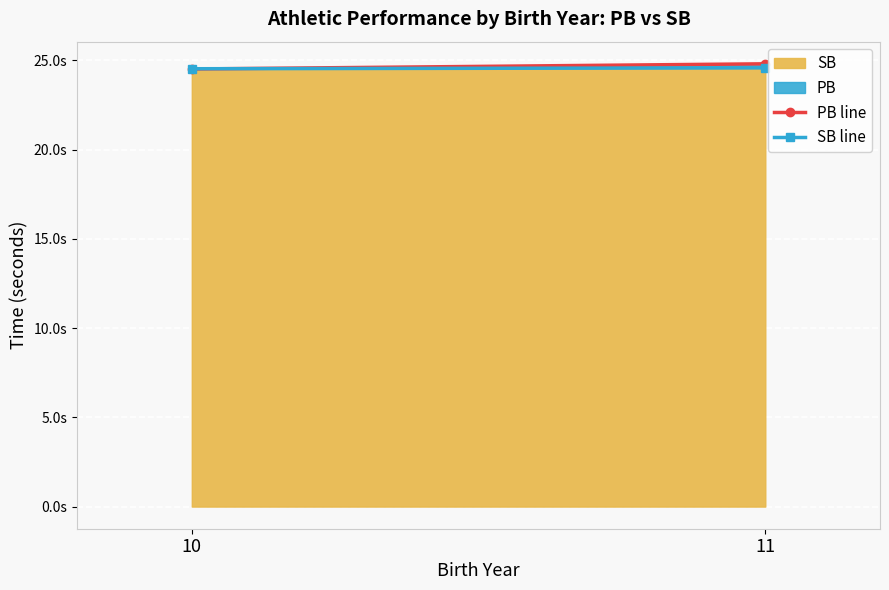

The PB line series shows 24.8 at 11. True or false?

True